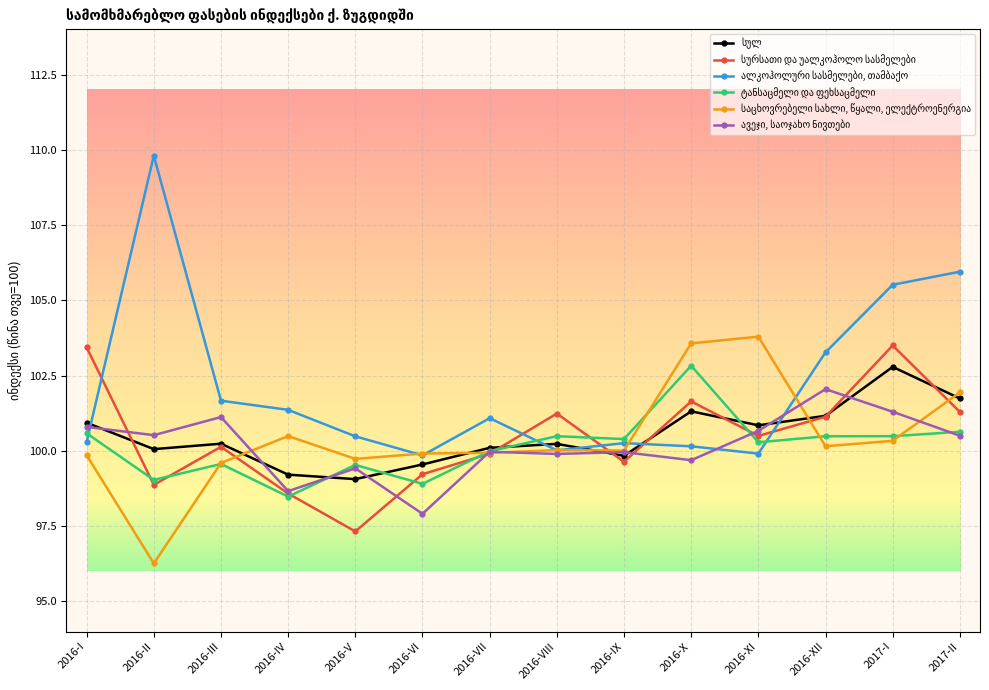

What is the spread (max minus min) of values at 2016-XII?

3.1